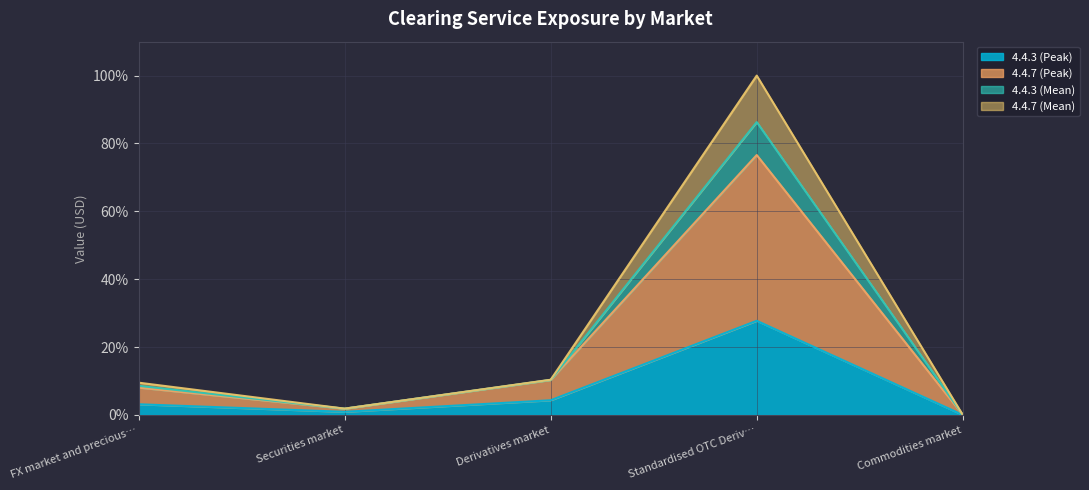

At which category is the sum across all series the highest?

Standardised OTC Deriv…